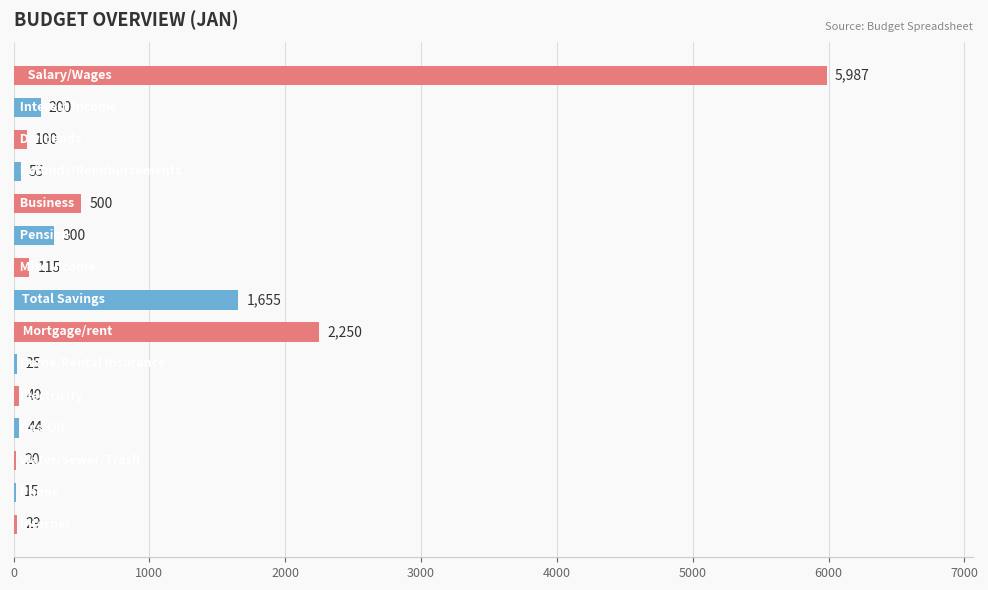

What is the sum of all values?

11335